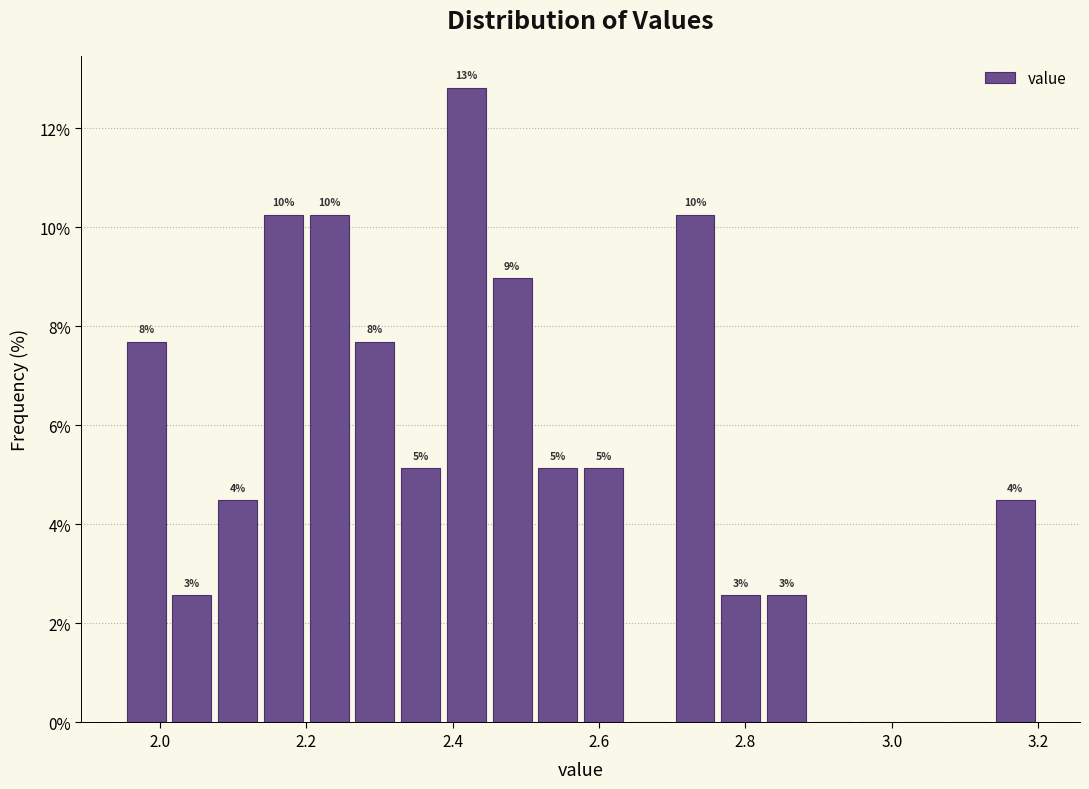

Around what value on the x-axis is the tallest bar? Give the approximate position of its centre, as read against the axis.

2.42